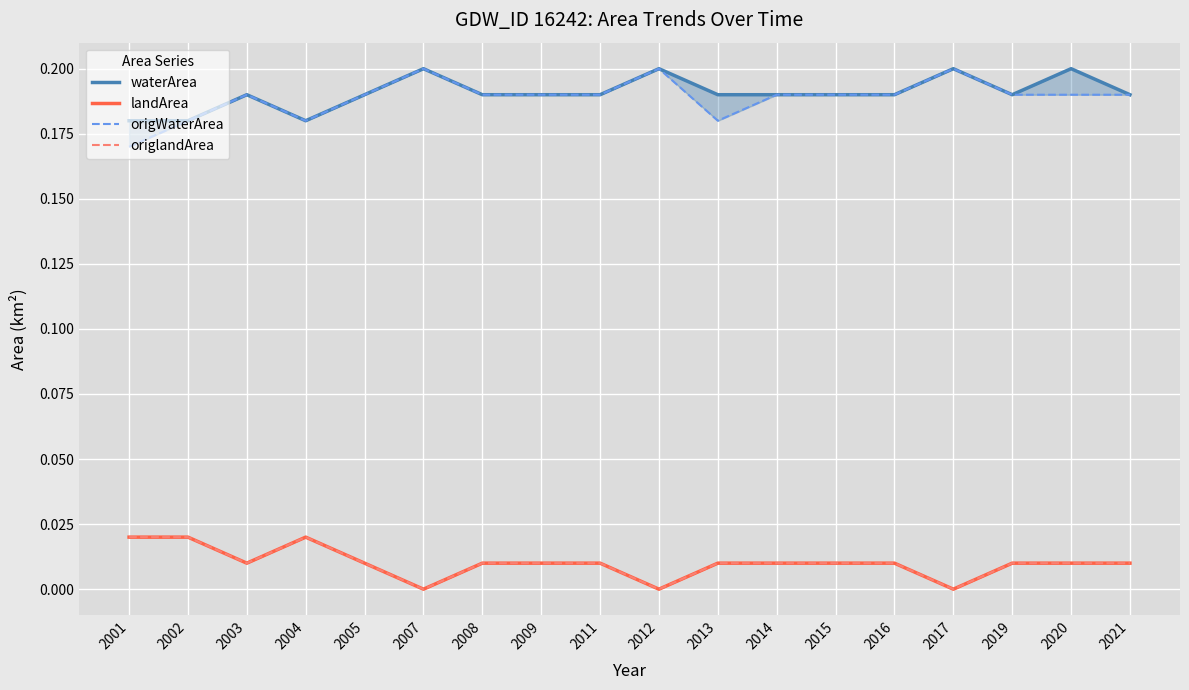

Where is origlandArea nearest to the value 0?

2007